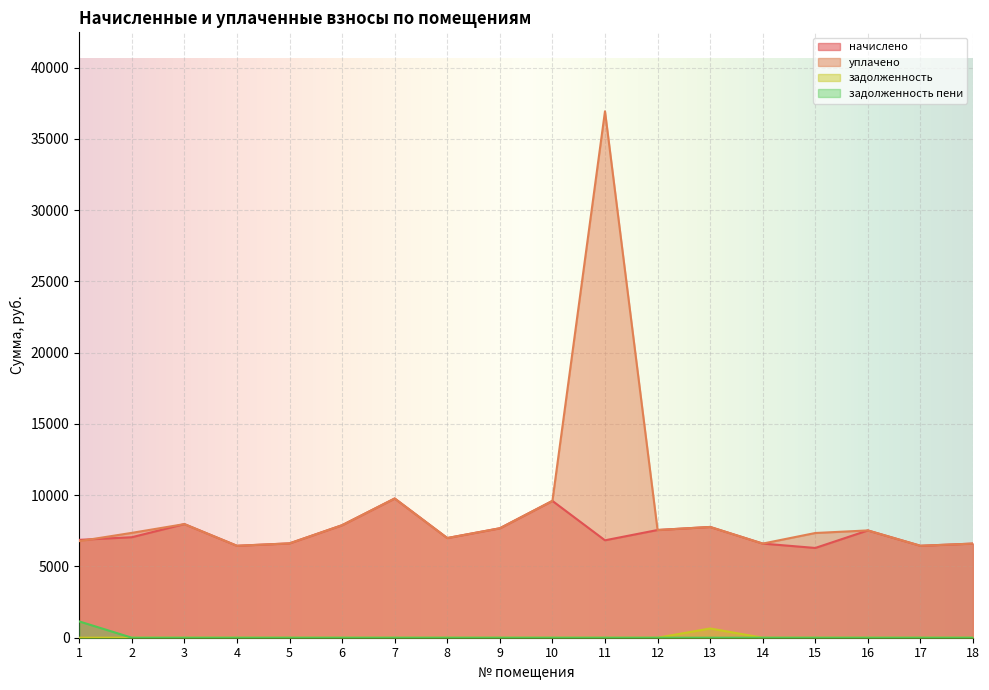

What are all the series names shown in the legend?

начислено, уплачено, задолженность, задолженность пени